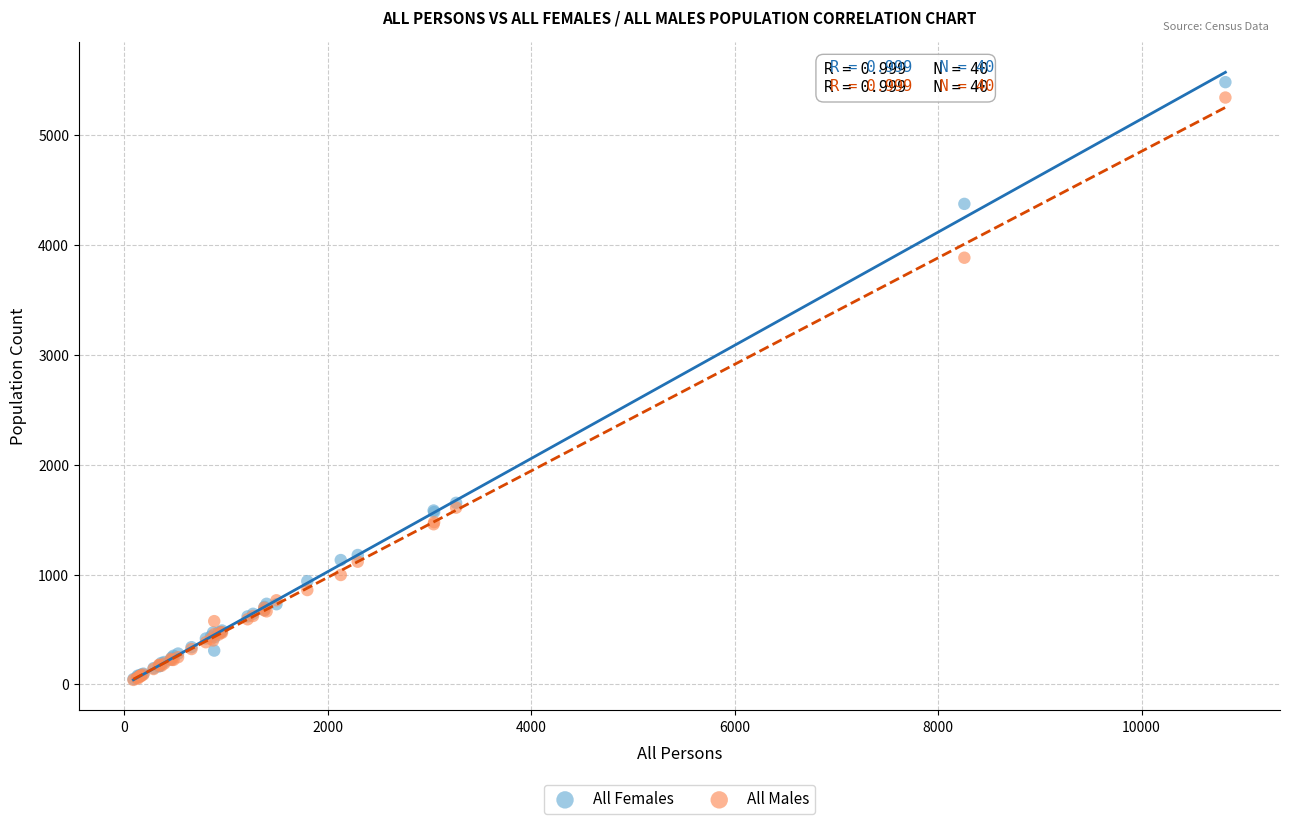

Which series contains the highest Y value?

All Females